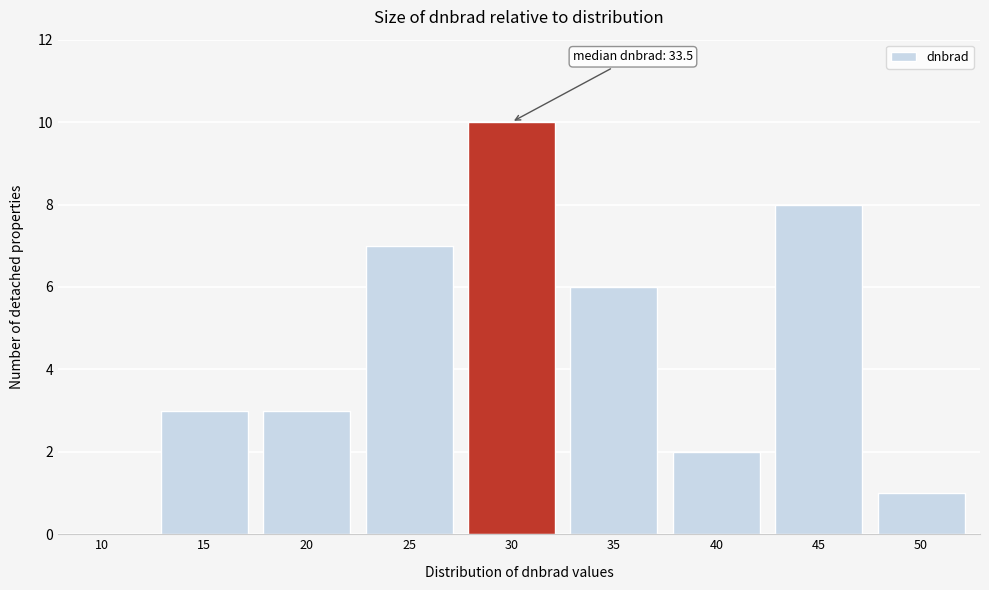

Reading left to right, list all the values displayed in this chart.

10=0	15=3	20=3	25=7	30=10	35=6	40=2	45=8	50=1